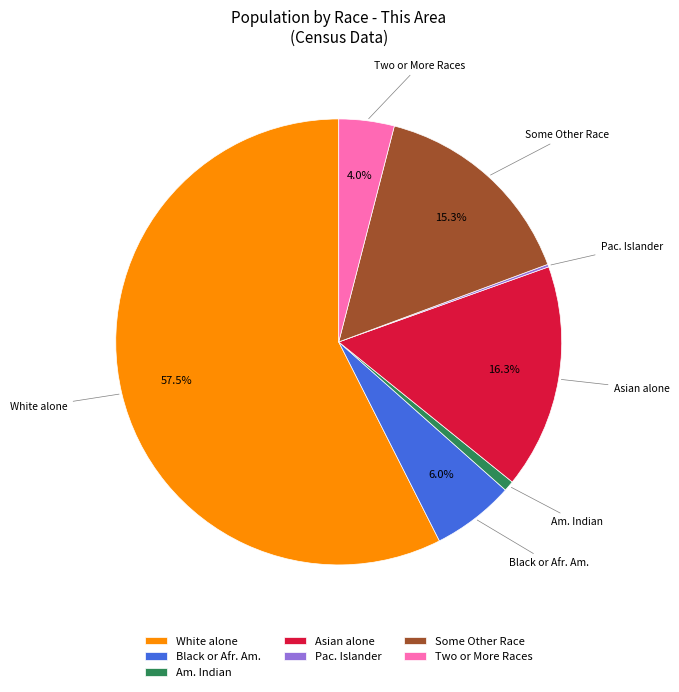

Which category accounts for the majority?

White alone